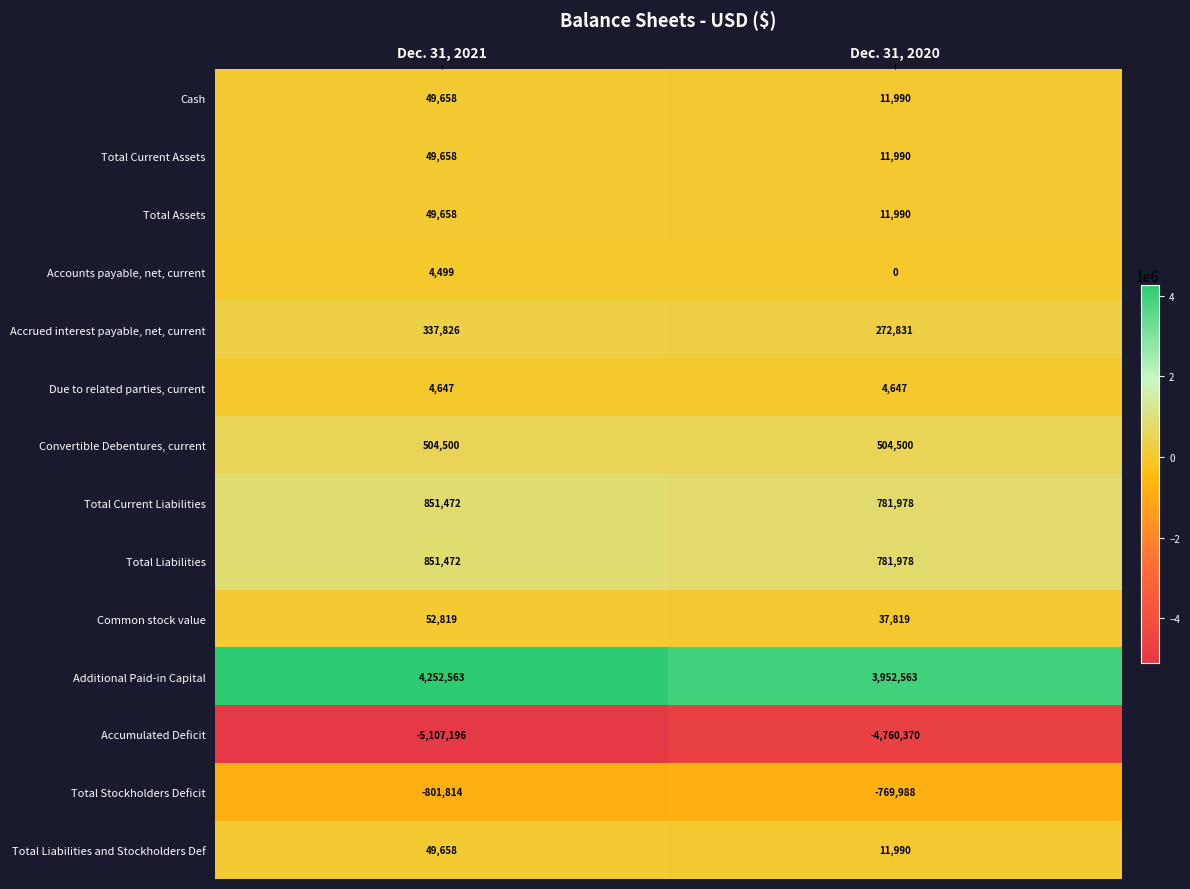

Which series has the widest spread of values?

Accumulated Deficit